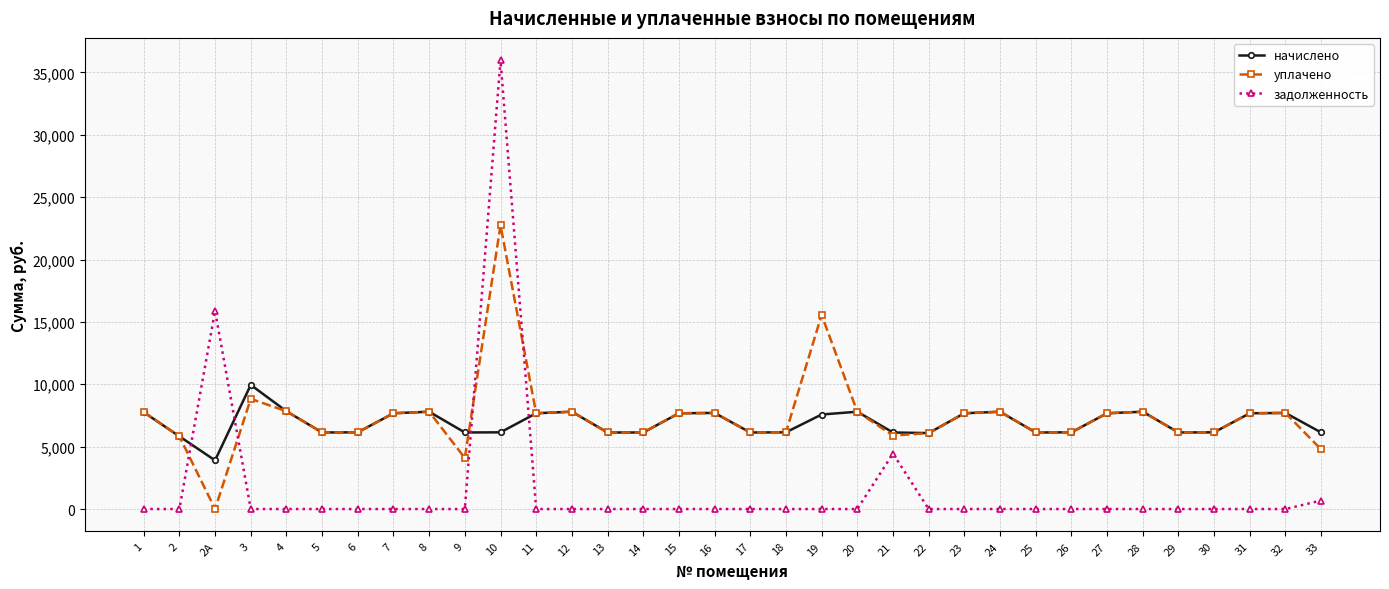

What position from the right is 10?

24